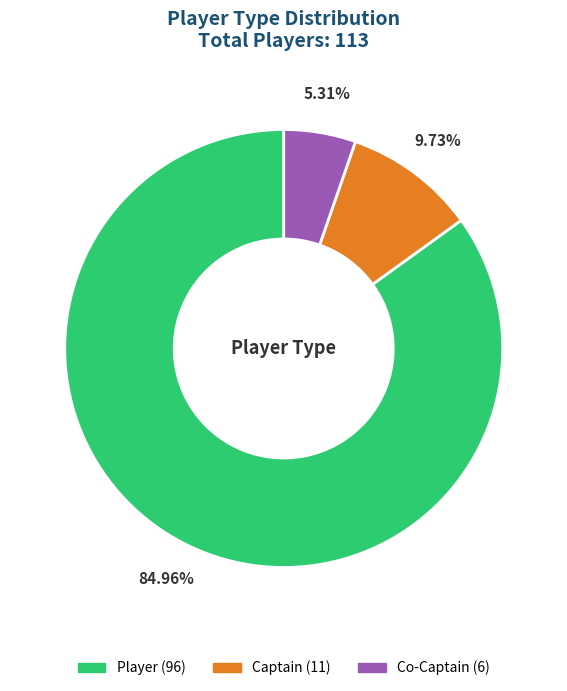

What percentage do Player and Co-Captain together represent?

90.3%